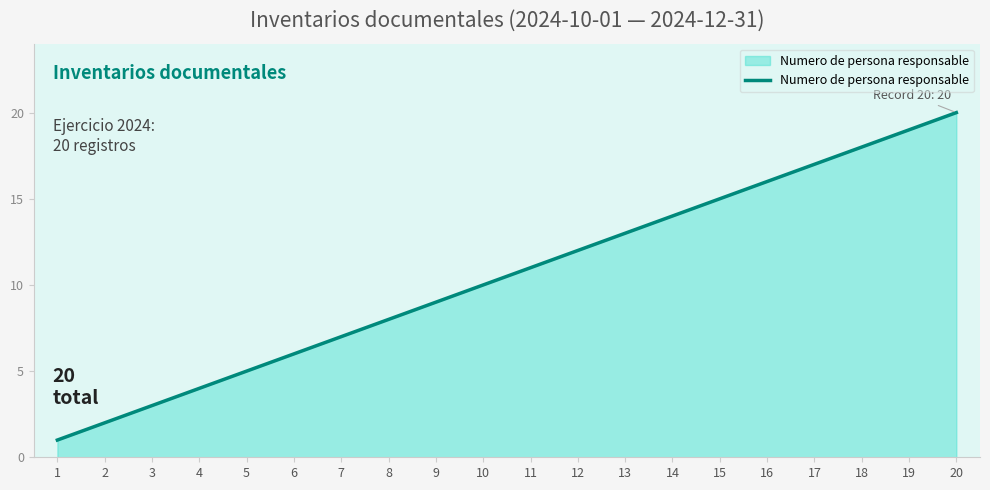

Rank the categories by value from lowest to highest.

1, 2, 3, 4, 5, 6, 7, 8, 9, 10, 11, 12, 13, 14, 15, 16, 17, 18, 19, 20